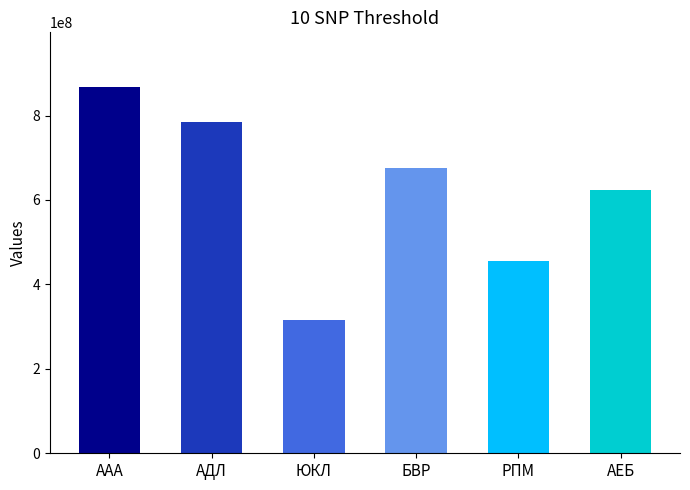

List the labels in order of value, smallest first.

ЮКЛ, РПМ, АЕБ, БВР, АДЛ, ААА